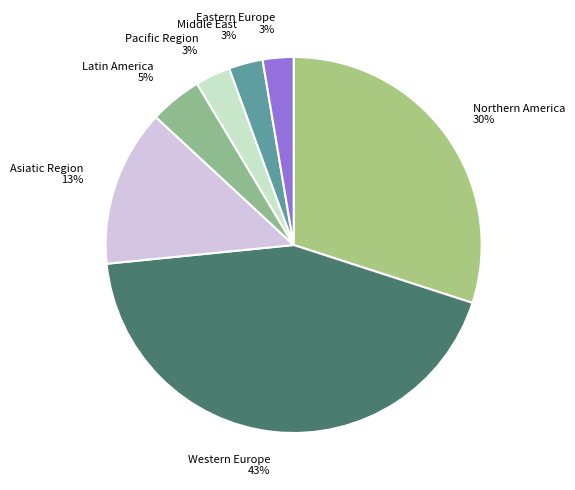

Between Pacific Region and Western Europe, which is larger?

Western Europe